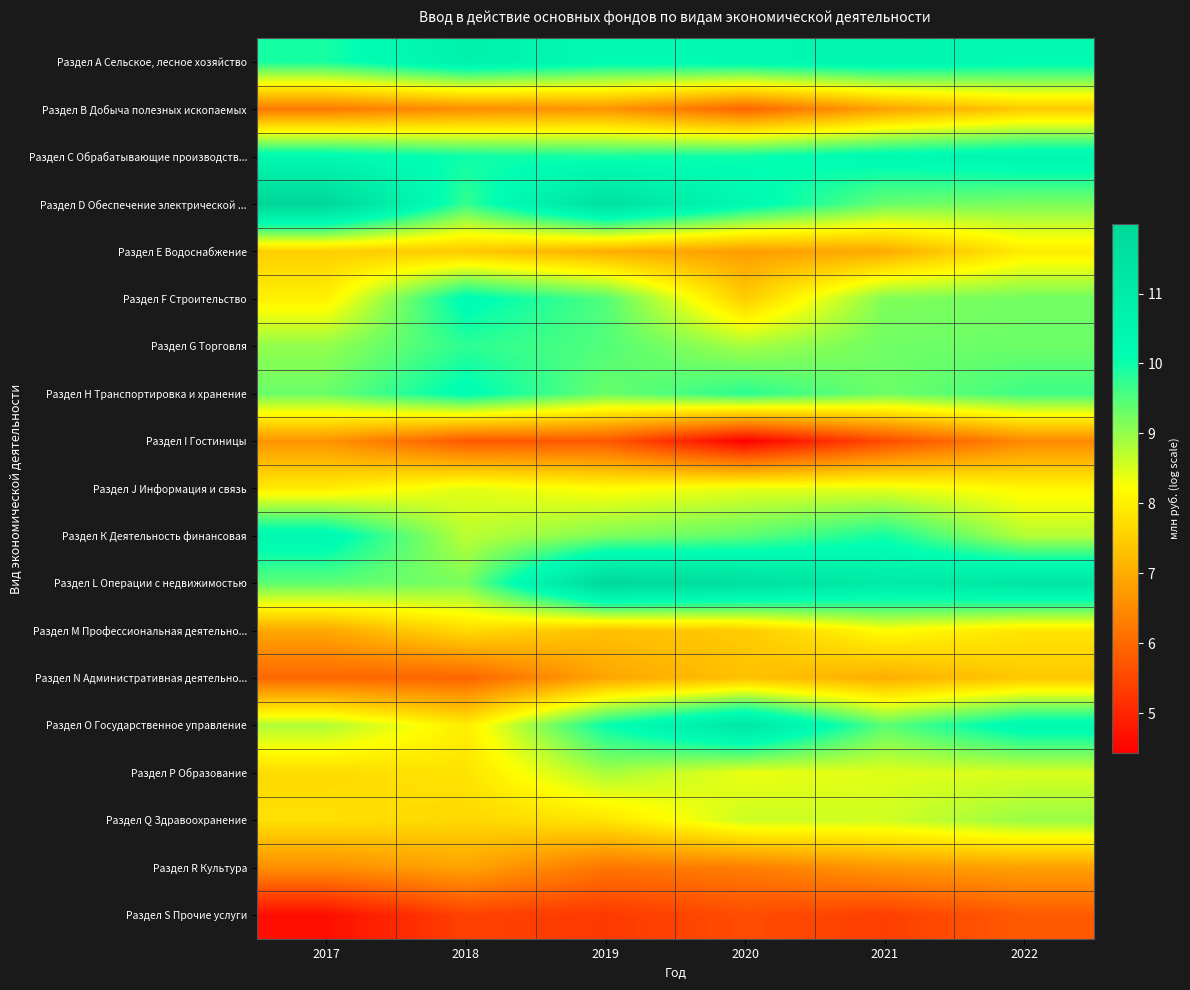

At which category is the sum across all series the highest?

2022